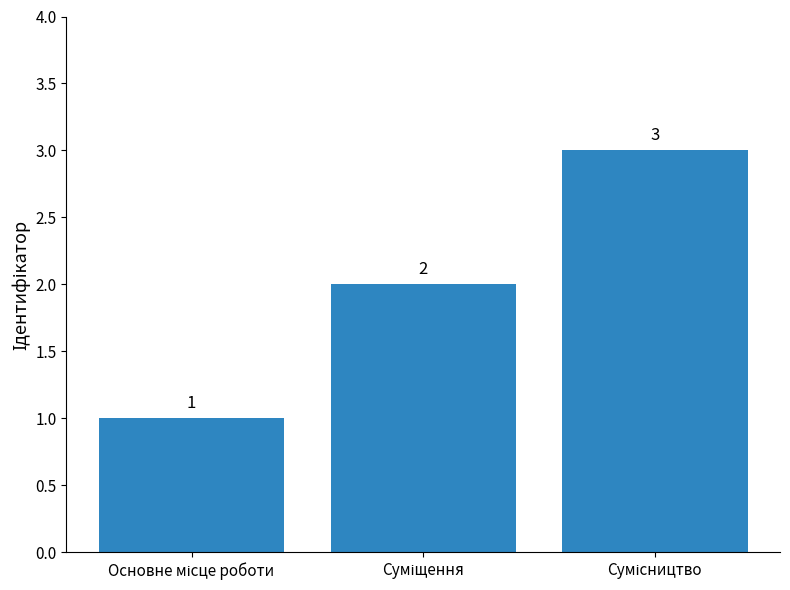

How many values are between 1 and 3?

3